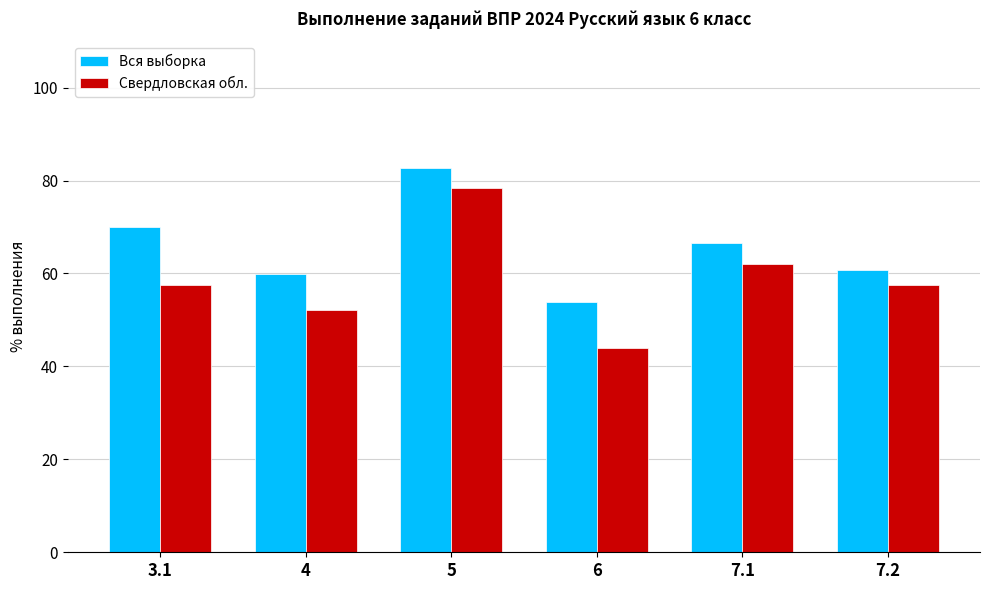

Is it true that Свердловская обл. equals 83.8 at 4?

False